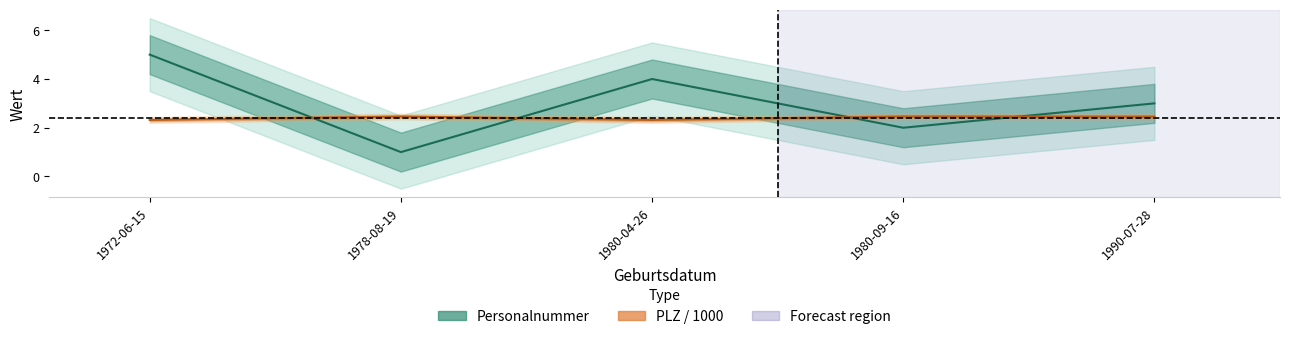

How many values in the Personalnummer series exceed 3?

2